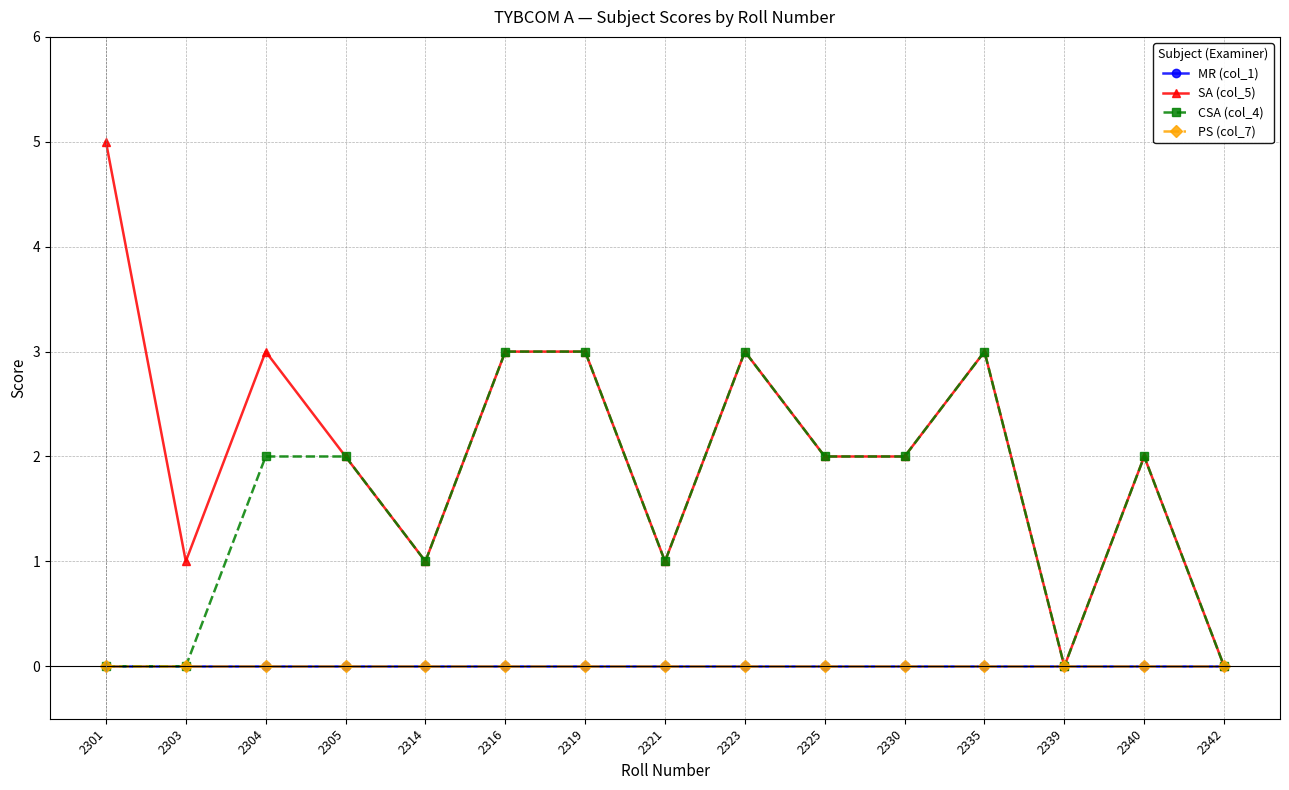

Is this an area chart (filled region under the line)?

No